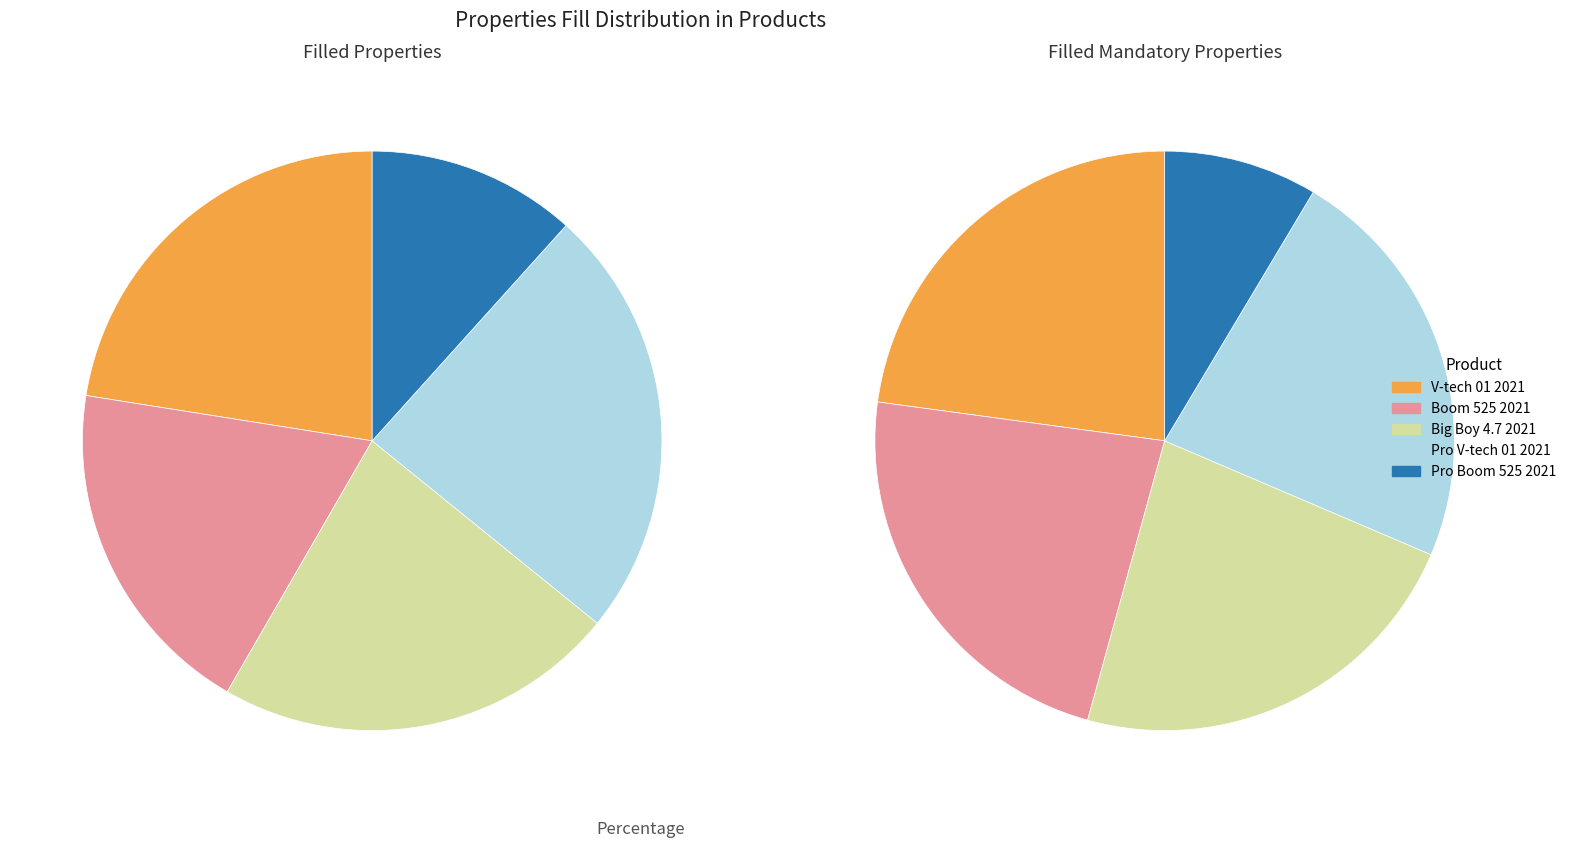

Which has a higher value, Big Boy 4.7 2021 or V-tech 01 2021?

Big Boy 4.7 2021